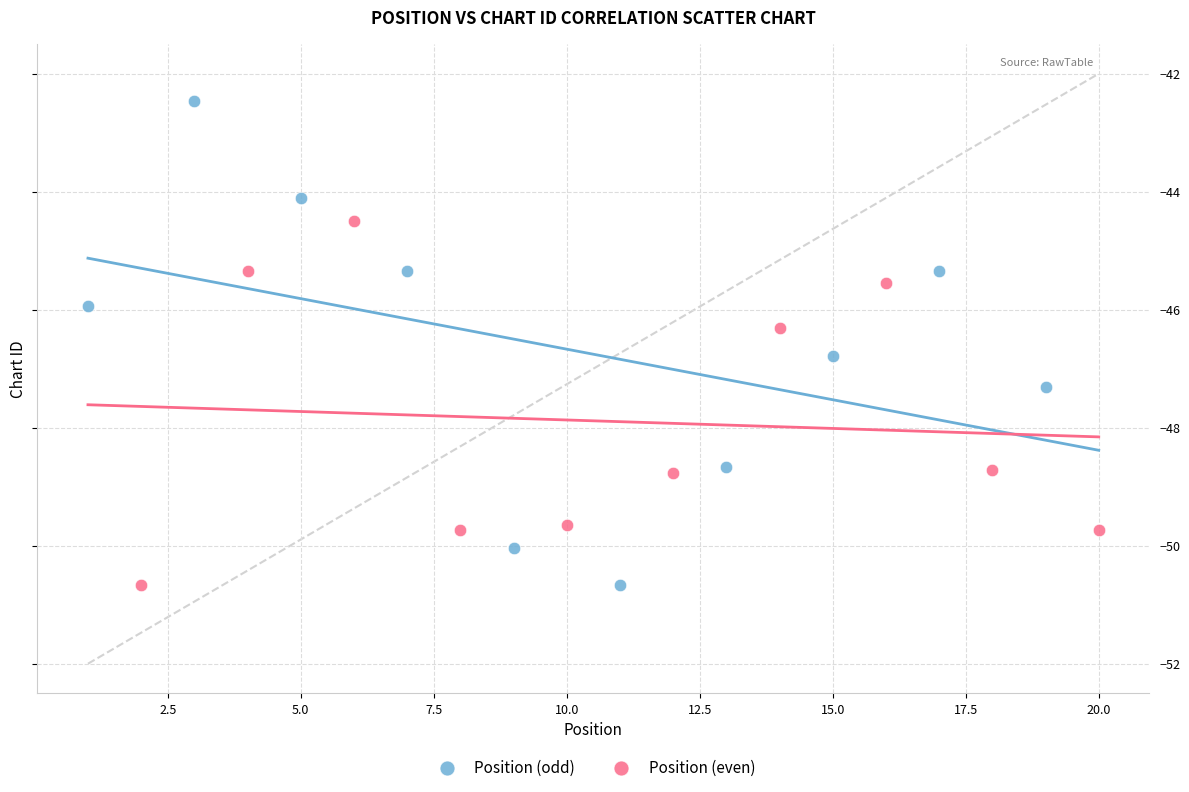

Which series contains the lowest Y value?

Position (odd)